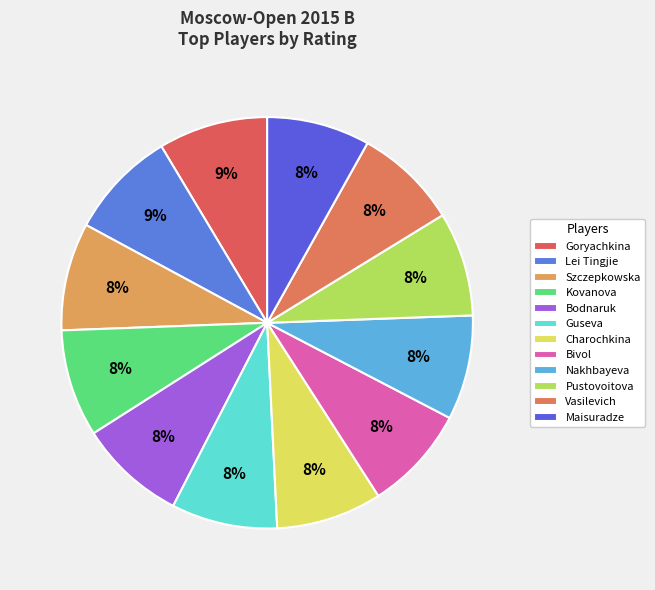

The Bivol slice represents 1% of the pie. True or false?

False